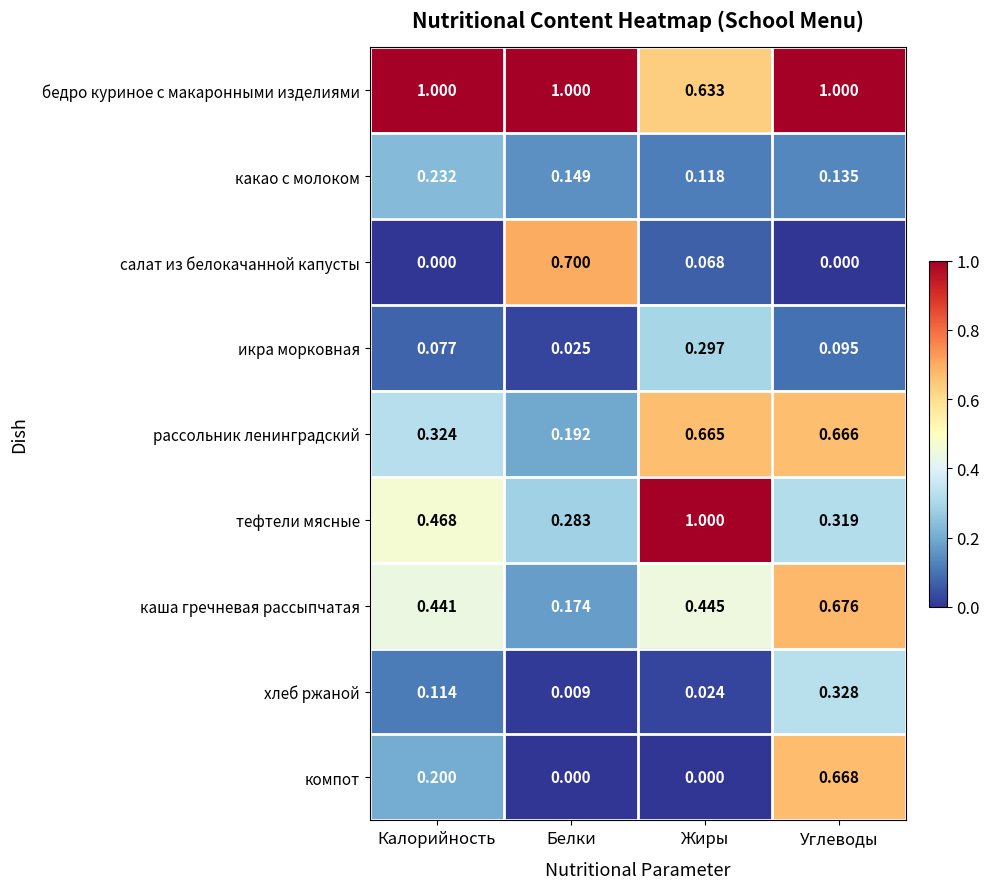

List the labels in order of какао с молоком value, largest first.

Калорийность, Белки, Углеводы, Жиры